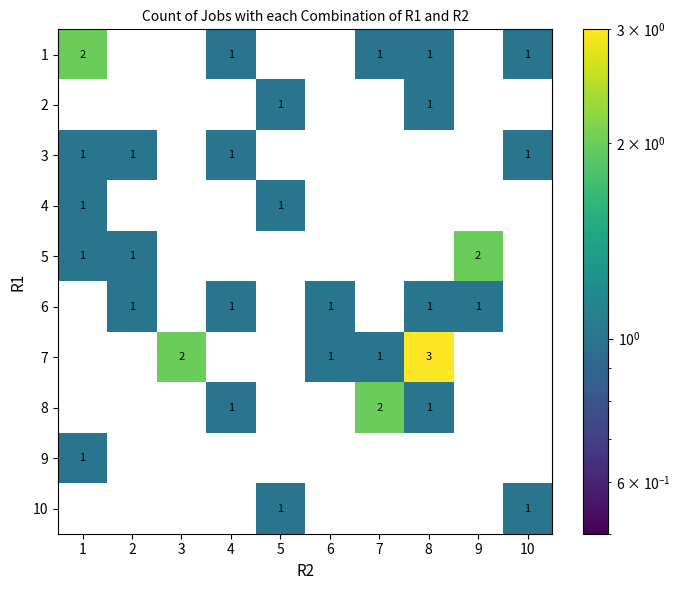

The 8 series shows 1 at 8. True or false?

True